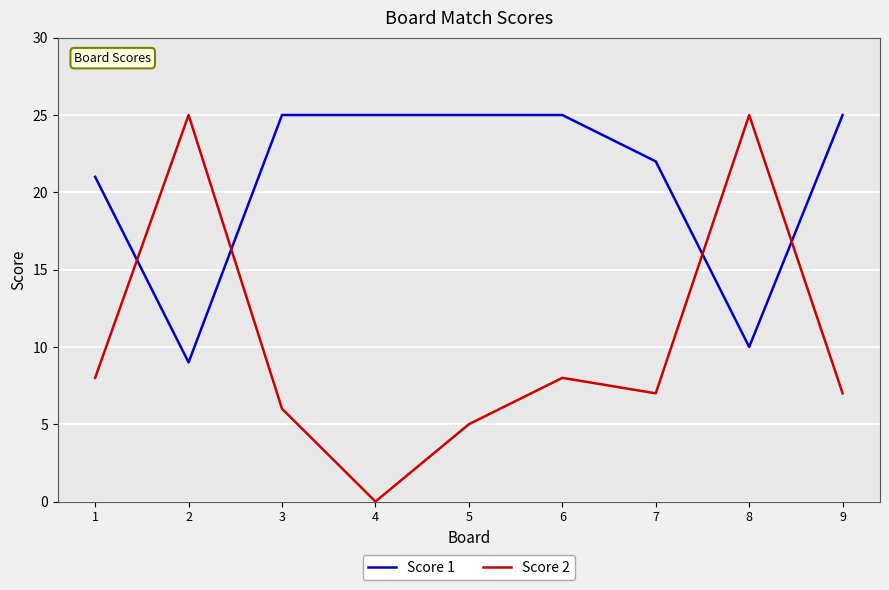

Reading right to left, list all the values displayed in this chart.

Score 1: 25	10	22	25	25	25	25	9	21
Score 2: 7	25	7	8	5	0	6	25	8